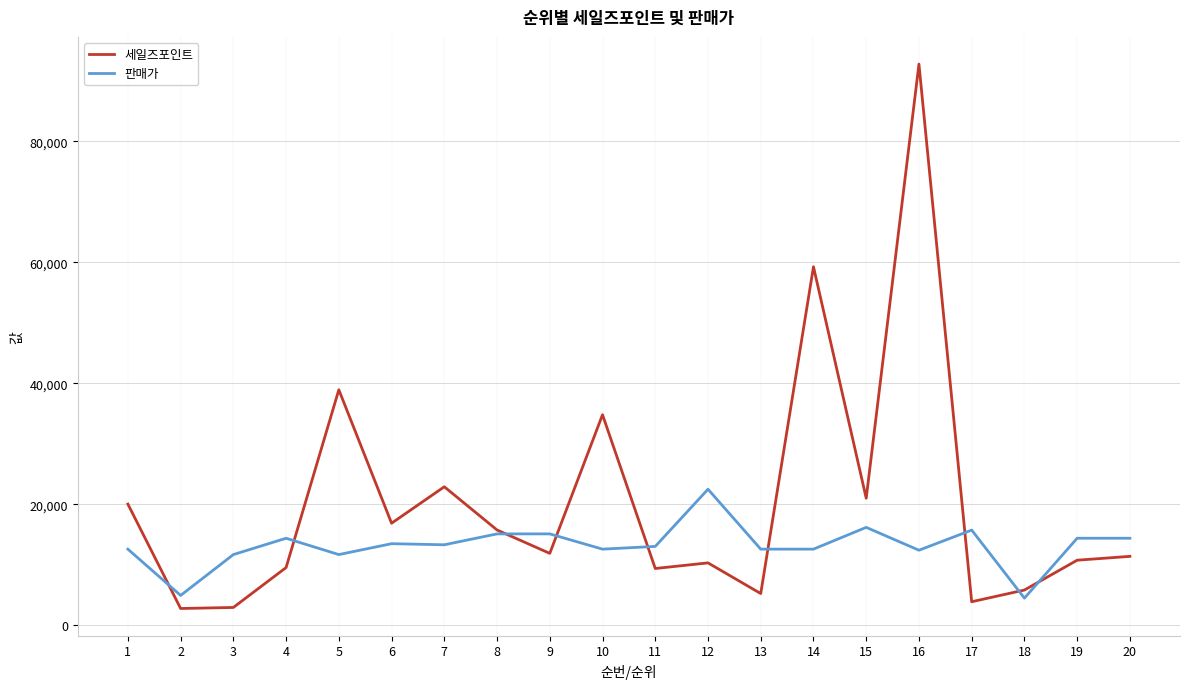

What is the total value across all series at 10?

47414